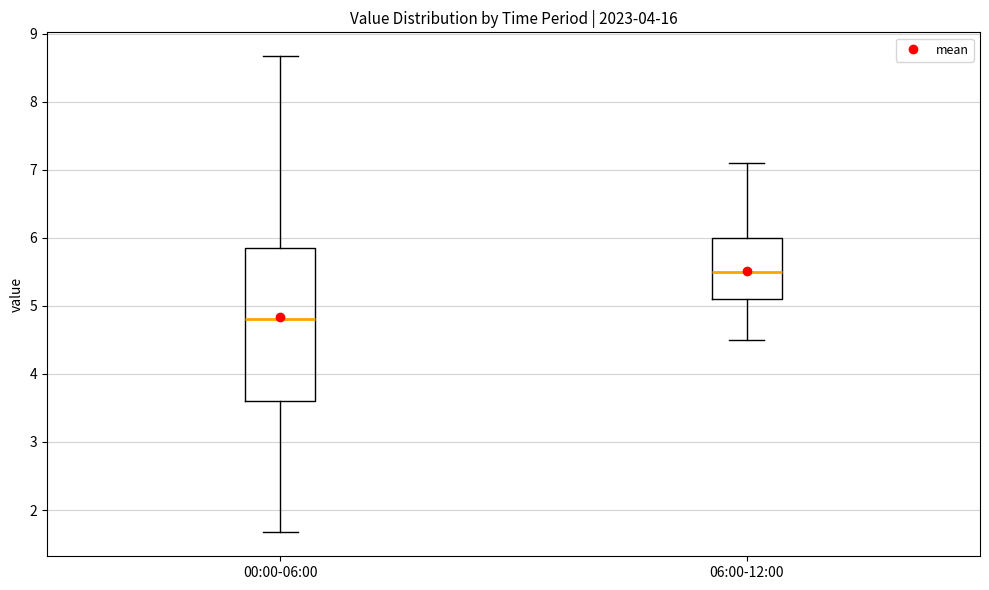

Where does the lower whisker of the box for 00:00-06:00 end on the y-axis? The values are not printed on the chart, so give them approximately, as read against the axis.

1.7